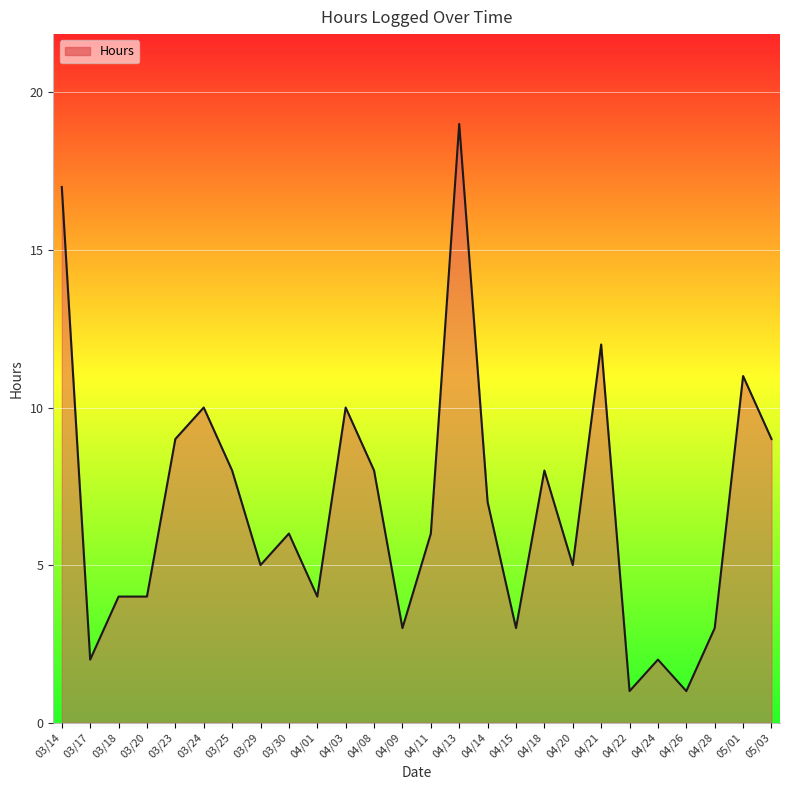

Which label corresponds to the largest value in the chart?

04/13